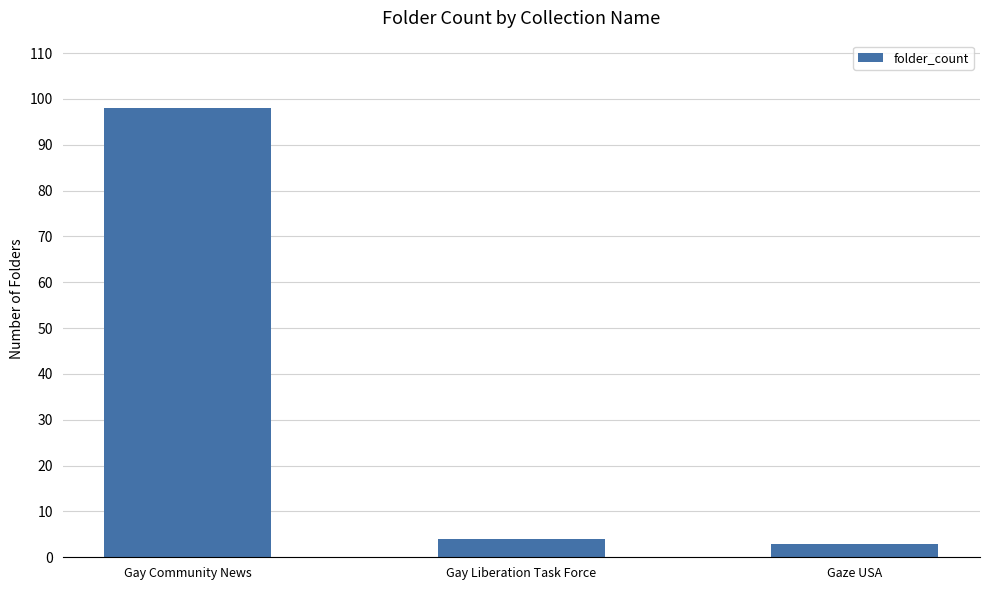

What is the value of the 2nd bar from the left?

4